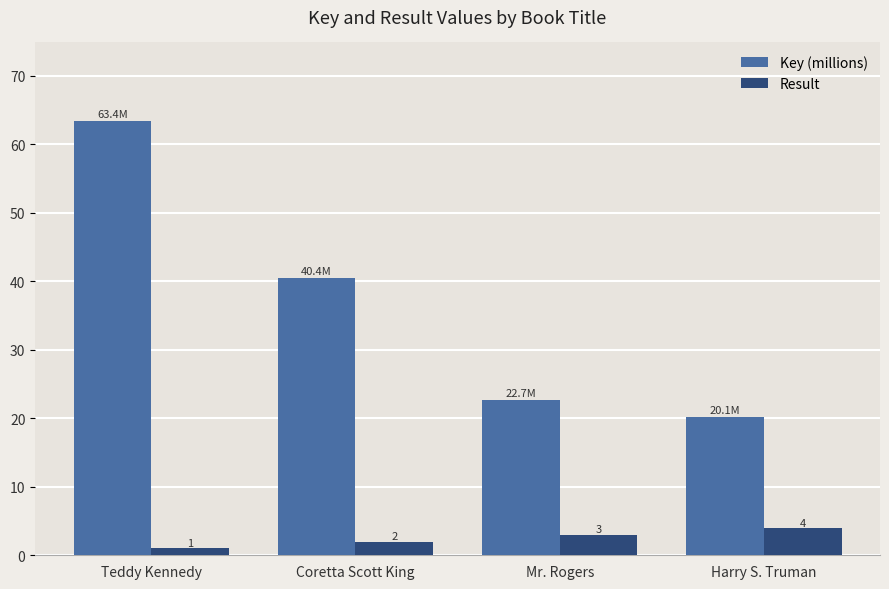

At how many categories does at least one series exceed 45?

1